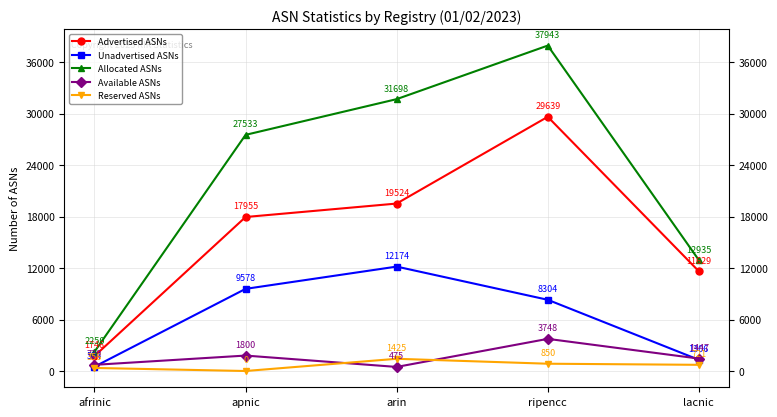

Which category has the highest value in the Unadvertised ASNs series?

arin